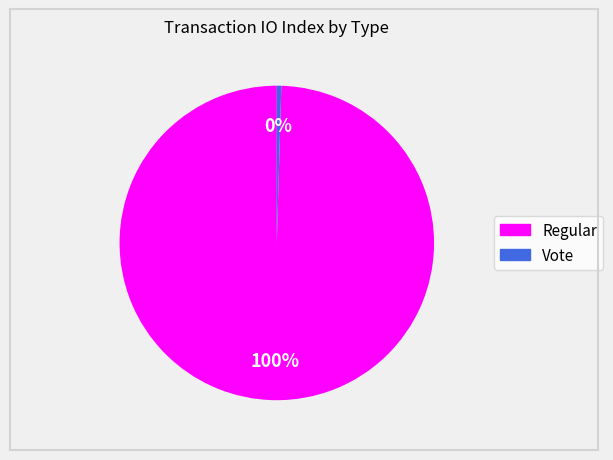

What is the smallest slice in the pie chart?

Vote